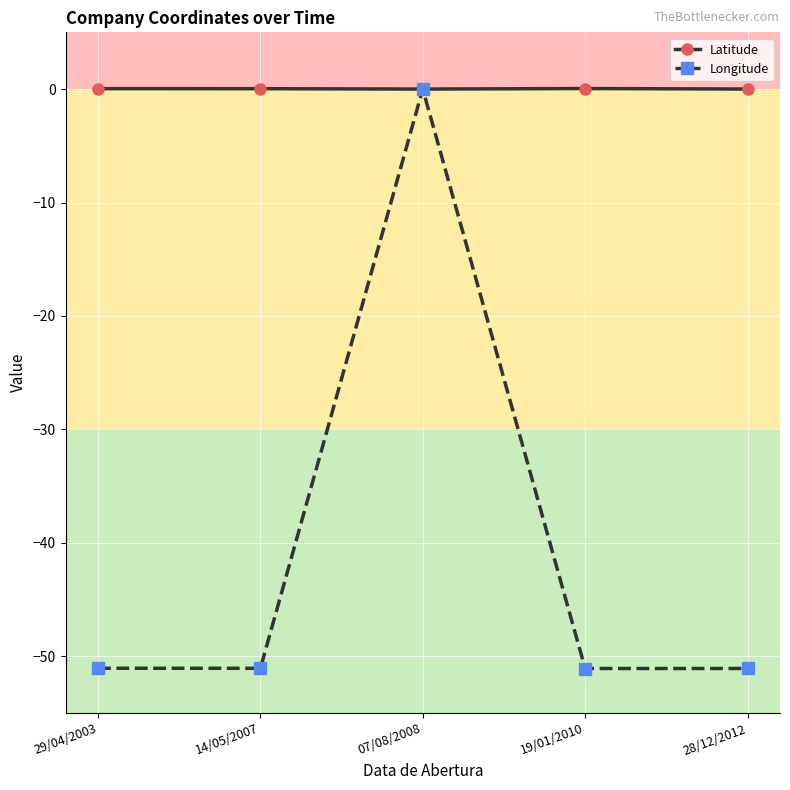

Between 29/04/2003 and 07/08/2008, which series saw the biggest shift?

Longitude